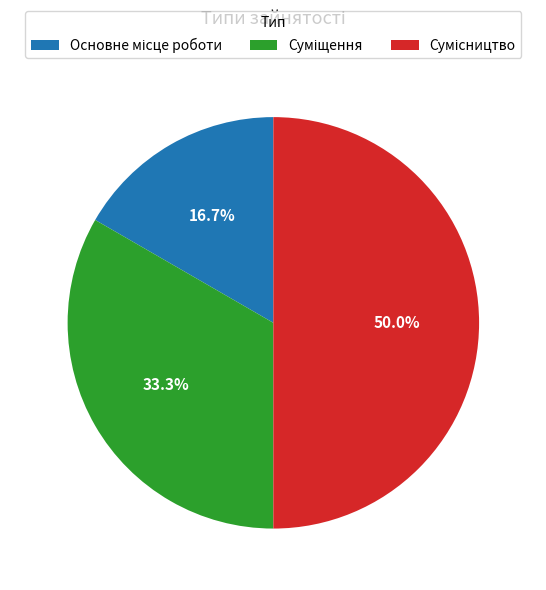

Rank the categories by value from lowest to highest.

Основне місце роботи, Суміщення, Сумісництво